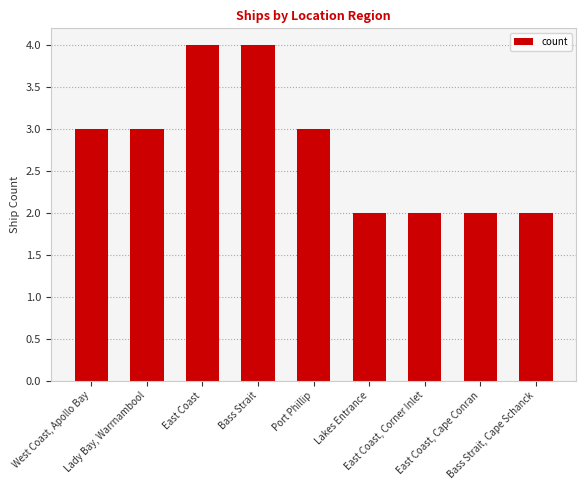

What is the ratio of the value at East Coast to the value at East Coast, Corner Inlet?

2.0